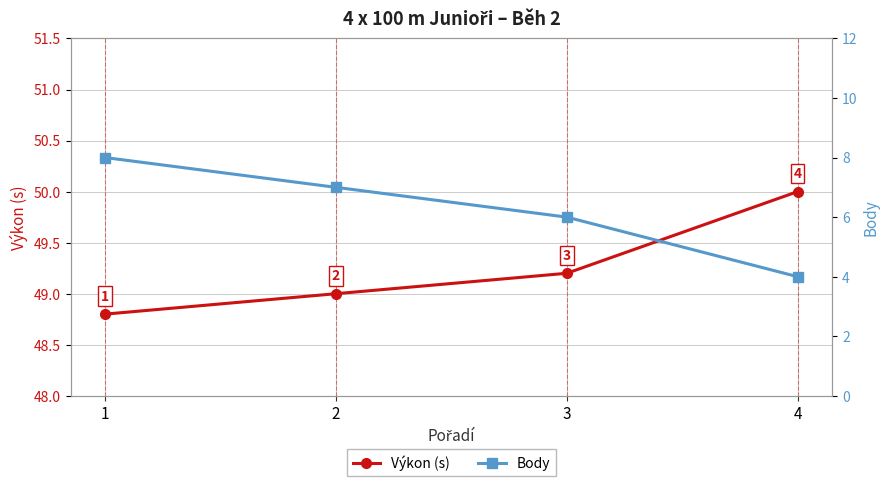

At which label does Výkon (s) first exceed 49?

3